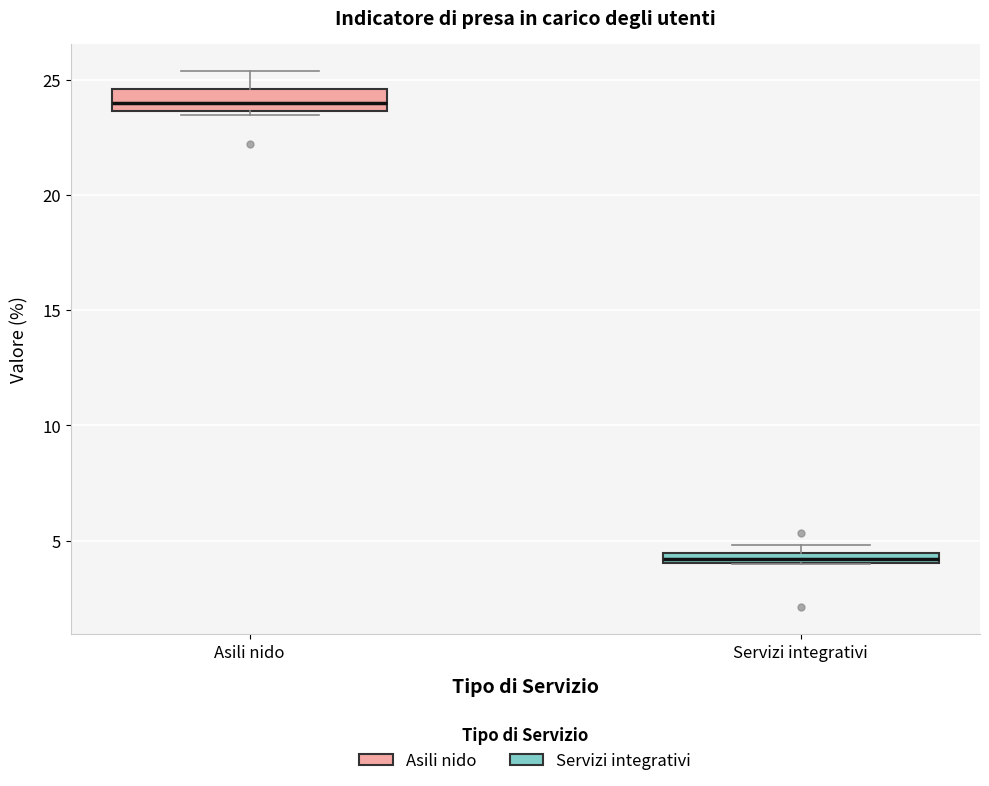

Which box has the lowest median line?

Servizi integrativi